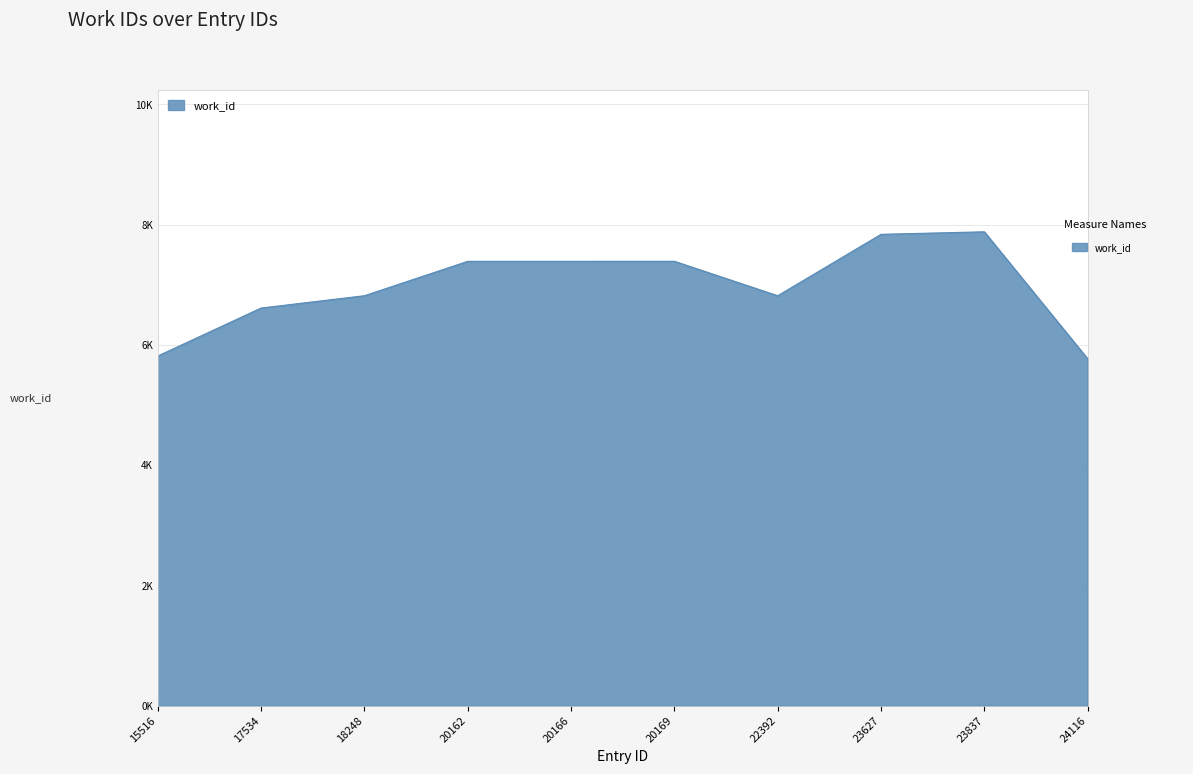

What is the difference between the maximum and minimum values?

2112